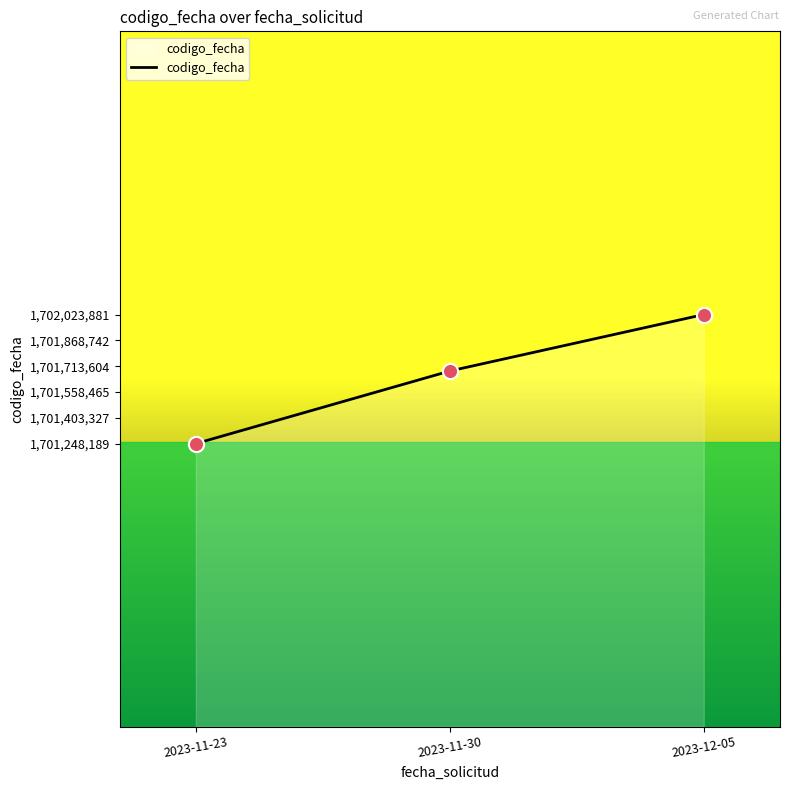

What is the ratio of the value at 2023-11-30 to the value at 2023-11-23?

1.0